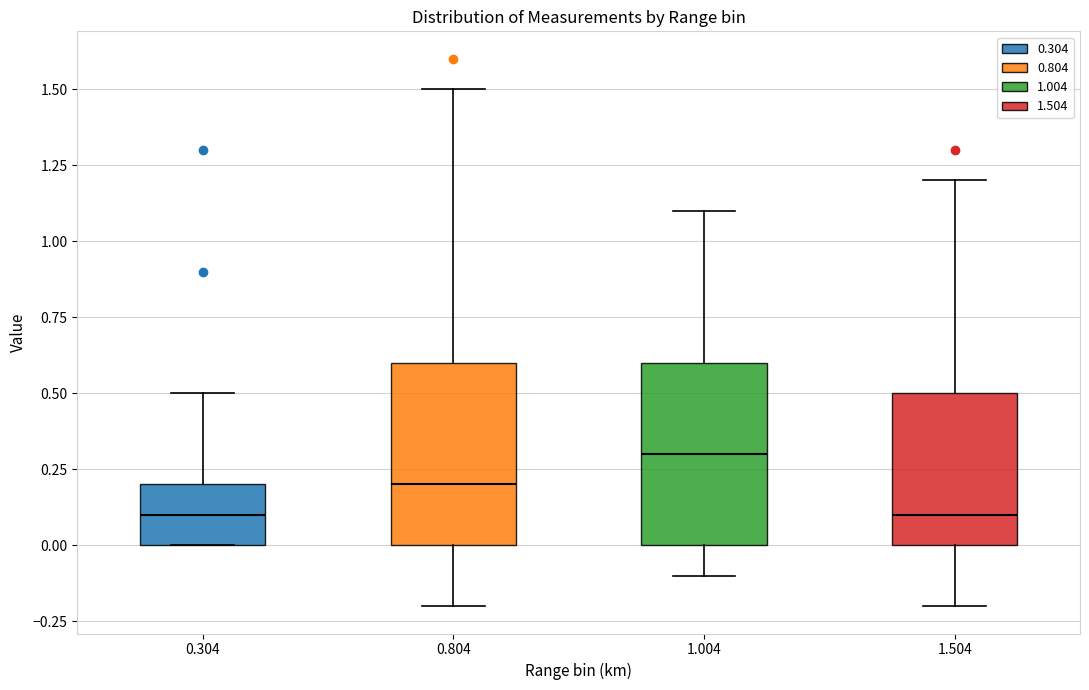

Reading left to right, read every box against the y-axis: the position of its median line, the range the box covers, and the ends of its whiskers. The values are not printed on the chart, so give them approximately, as read against the axis.

0.304: median 0.1, box 0.0 to 0.2, whiskers 0.0 to 0.5
0.804: median 0.2, box 0.0 to 0.6, whiskers -0.2 to 1.5
1.004: median 0.3, box 0.0 to 0.6, whiskers -0.1 to 1.1
1.504: median 0.1, box 0.0 to 0.5, whiskers -0.2 to 1.2